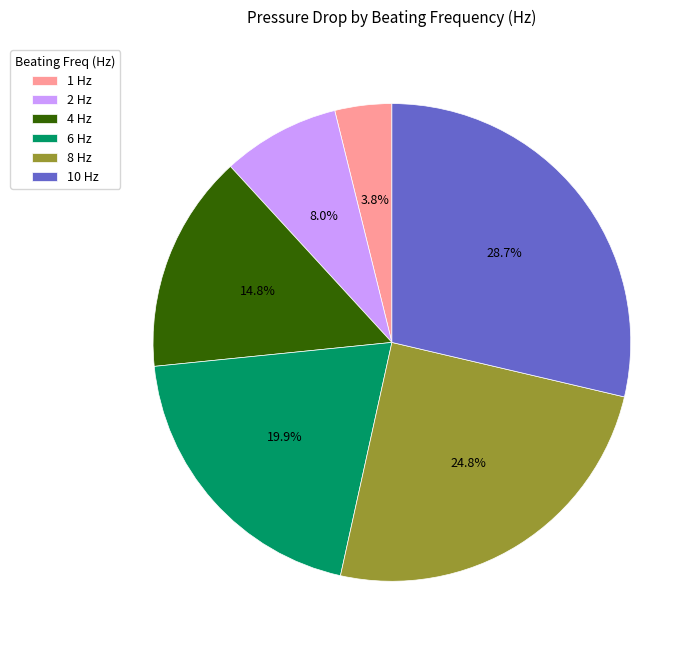

Combined, what portion of the pie is 2 Hz and 1 Hz?

11.8%